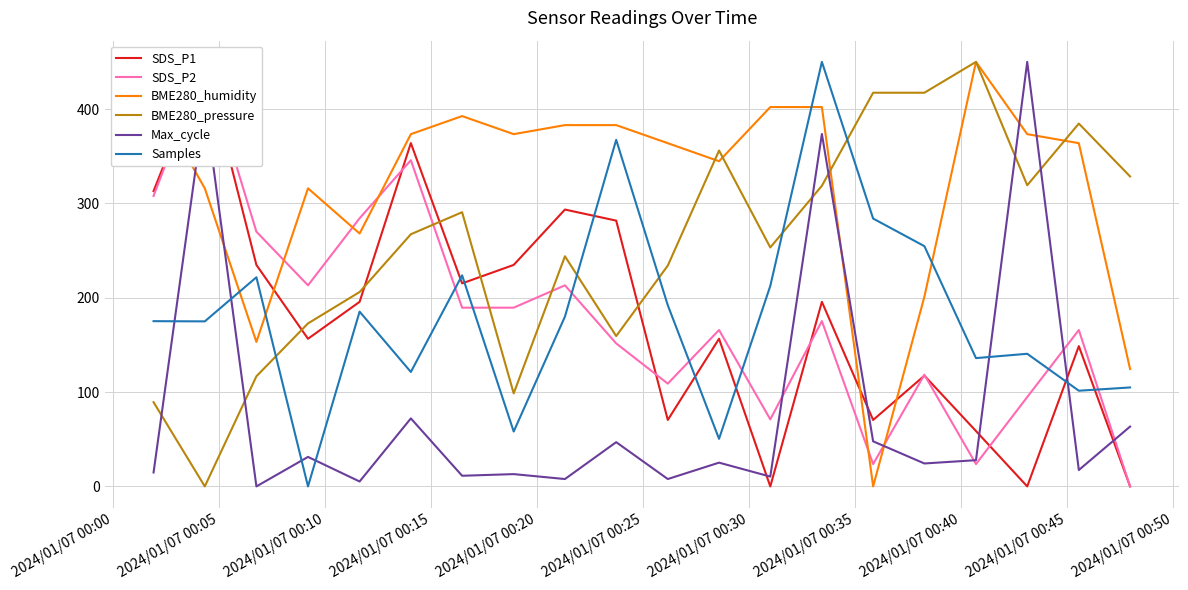

What is the highest value of the Samples series?

450.0